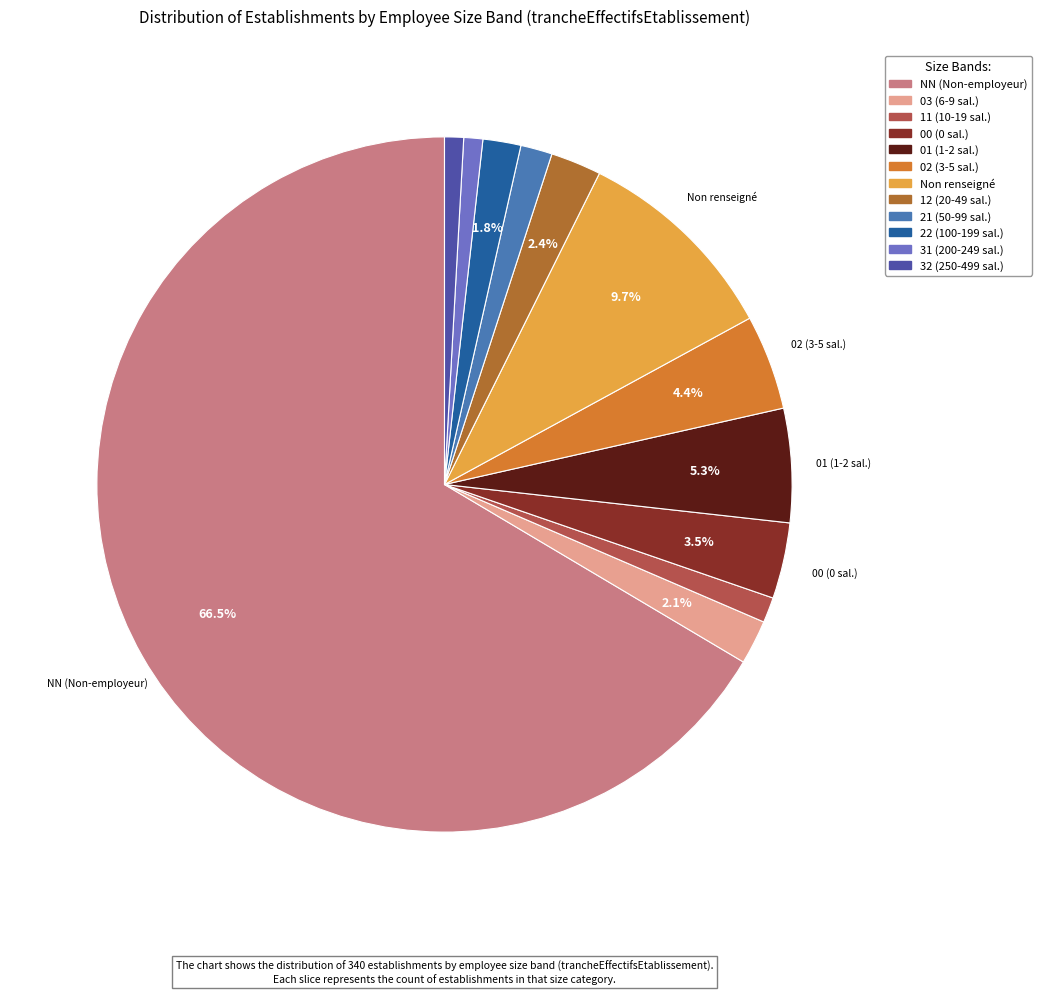

Is there a majority slice in this chart?

Yes